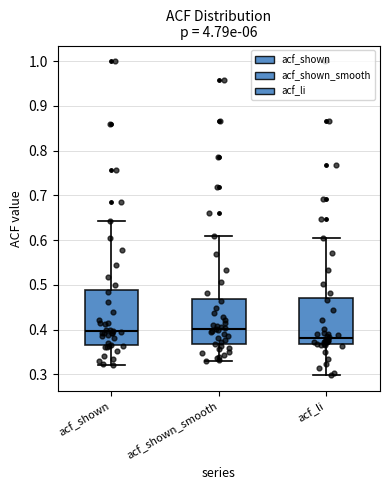

Which box's median line is the lowest?

acf_li